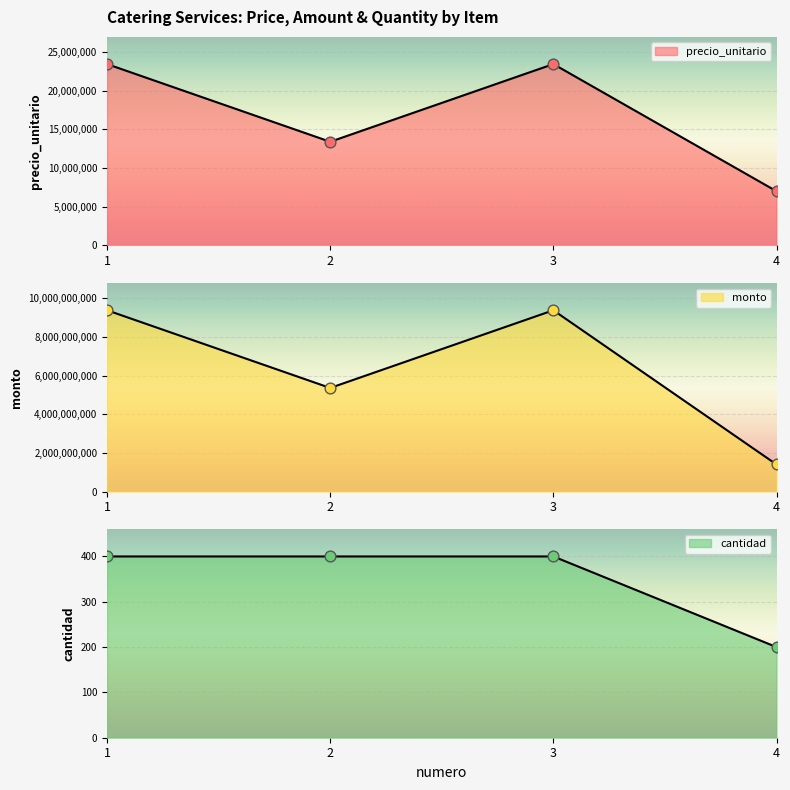

What are all the series names shown in the legend?

precio_unitario, monto, cantidad